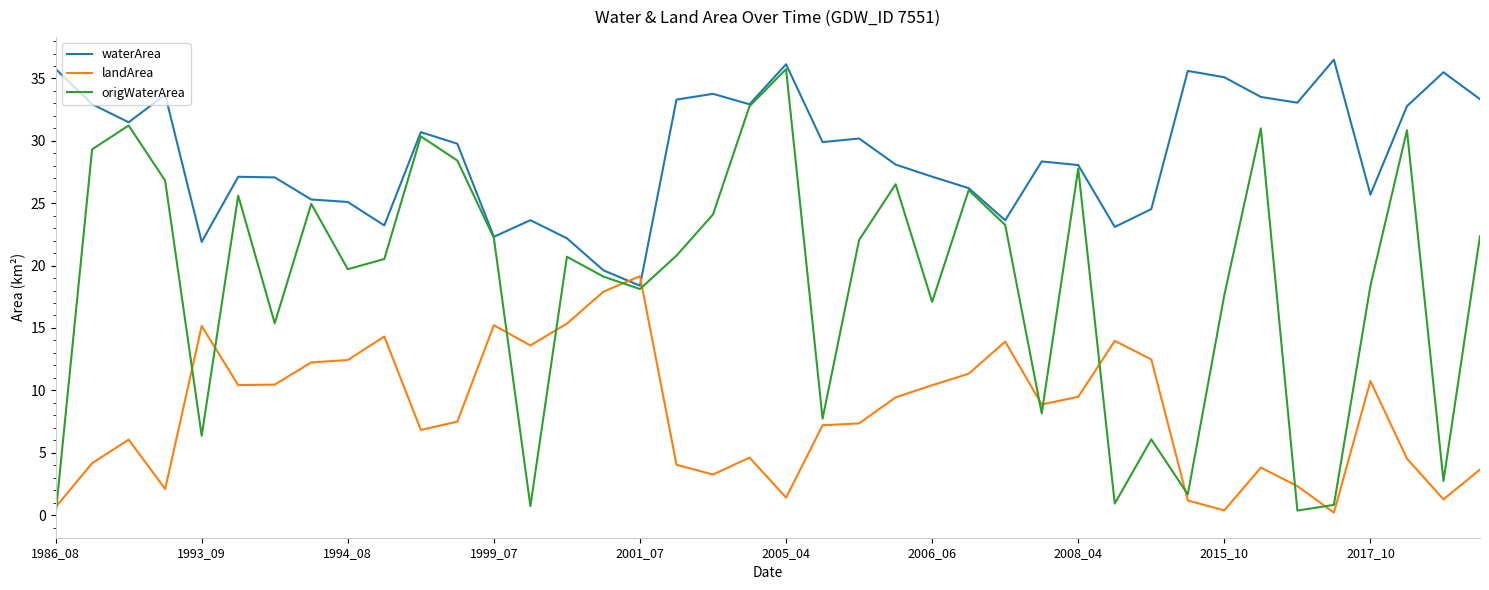

True or false: origWaterArea and landArea cross at least once.

True